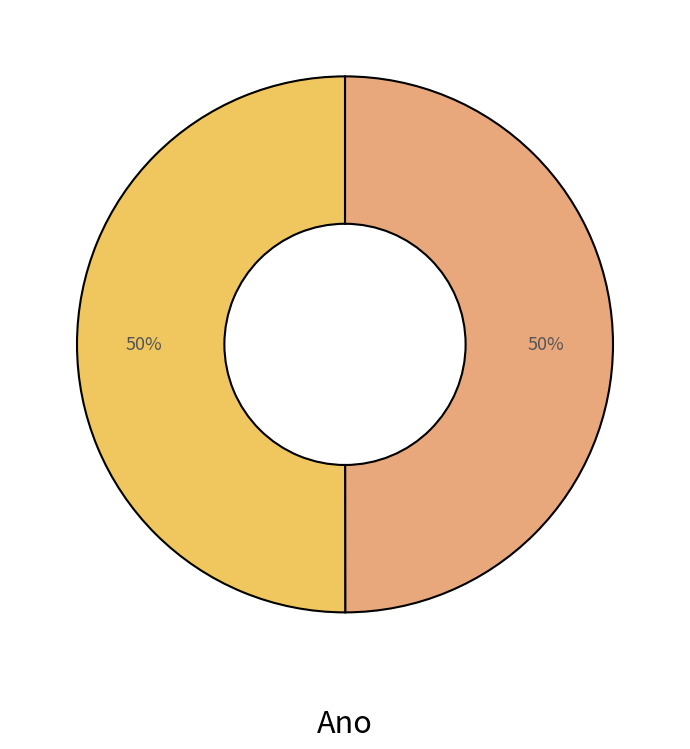

To the nearest percent, what is the average slice percentage?

50%